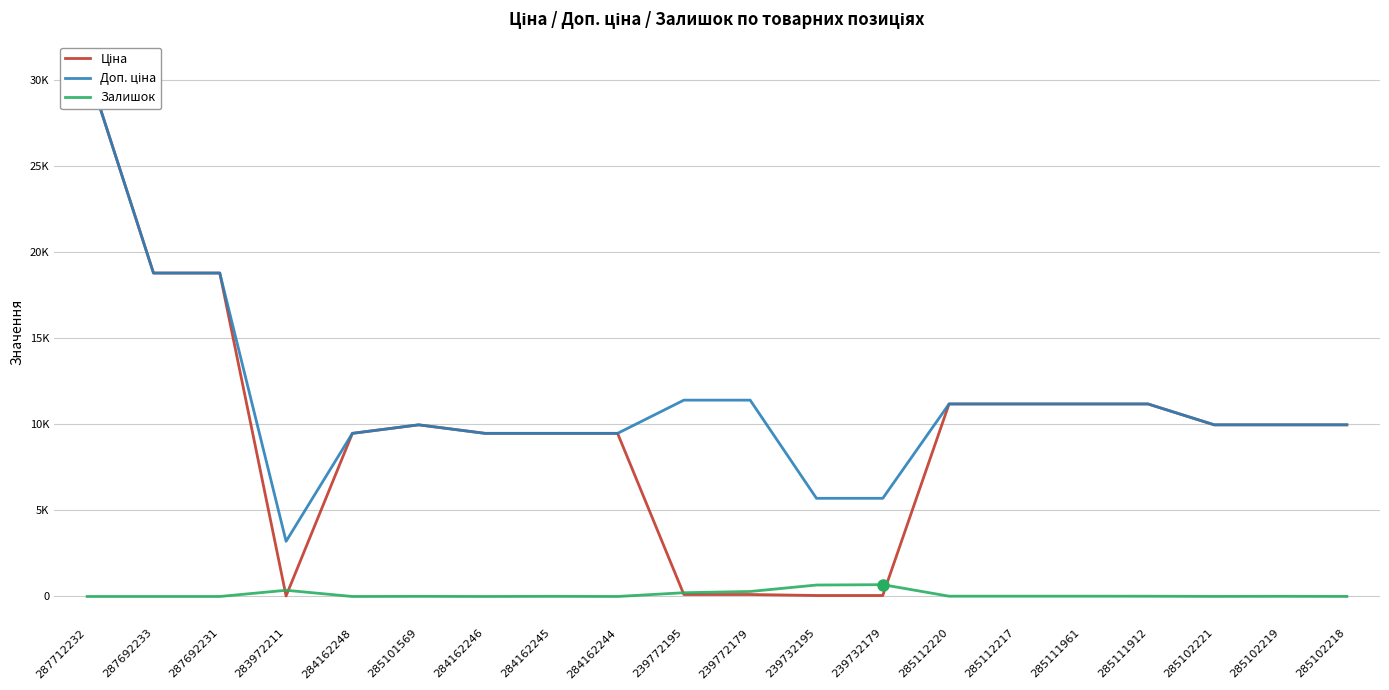

True or false: Доп. ціна and Ціна cross at least once.

False